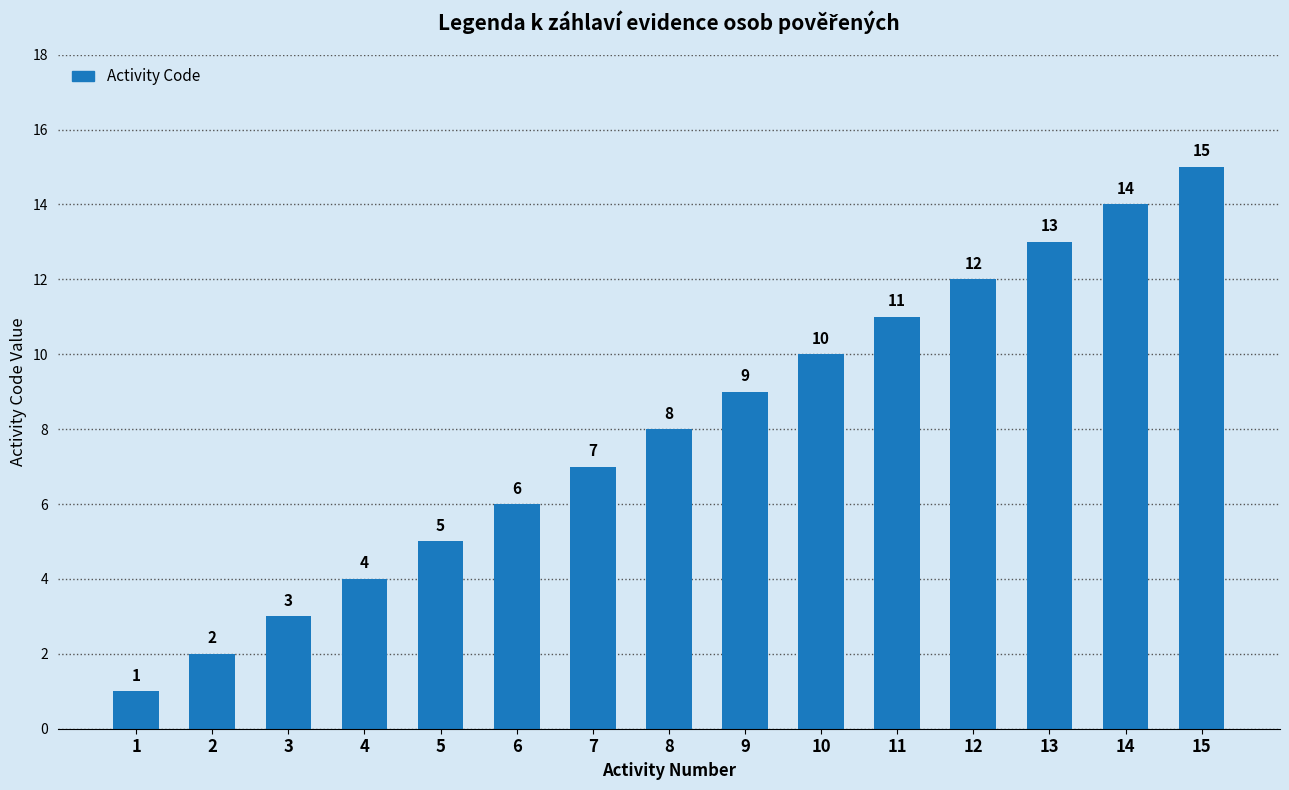

Between 2 and 8, which is larger?

8